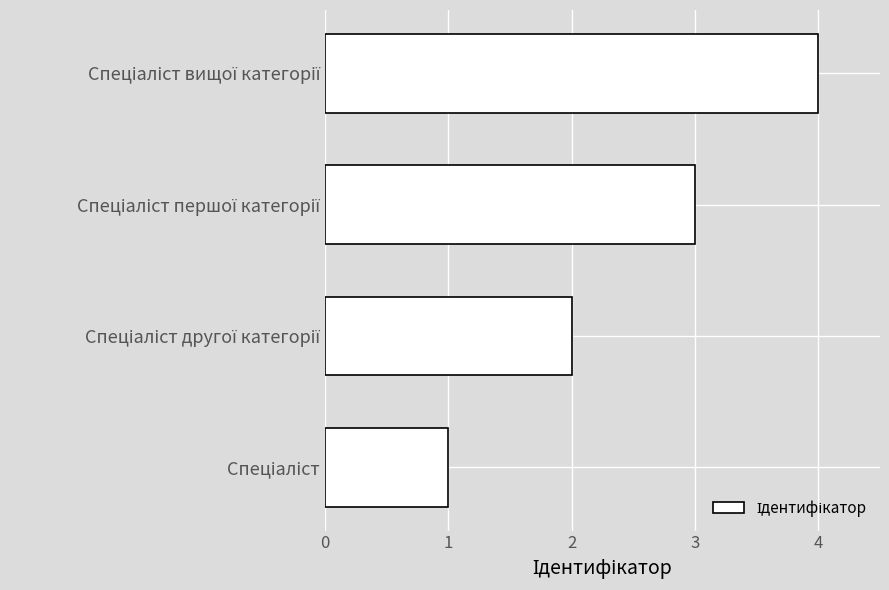

What is the difference between the maximum and minimum values?

3